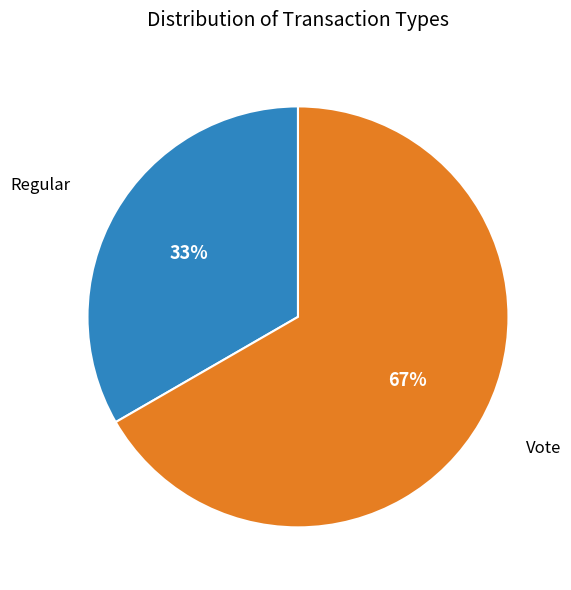

Is the sum of Vote and Regular greater than half?

Yes